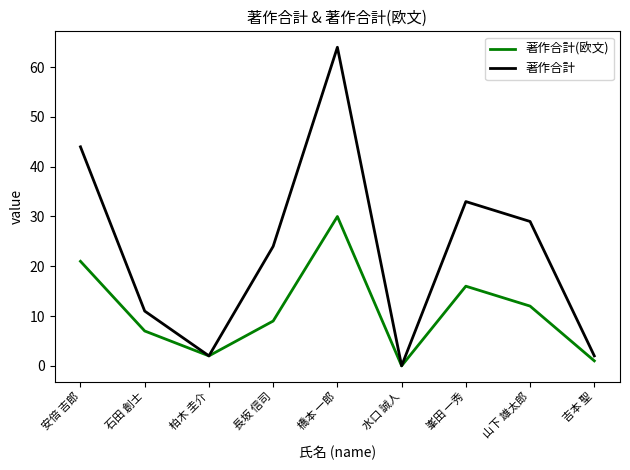

Reading left to right, what are all the values shown in this chart?

著作合計(欧文): 安倍 吉郎=21	石田 創士=7	柏木 圭介=2	長坂 信司=9	橋本 一郎=30	水口 誠人=0	峯田 一秀=16	山下 雄太郎=12	吉本 聖=1
著作合計: 安倍 吉郎=44	石田 創士=11	柏木 圭介=2	長坂 信司=24	橋本 一郎=64	水口 誠人=0	峯田 一秀=33	山下 雄太郎=29	吉本 聖=2